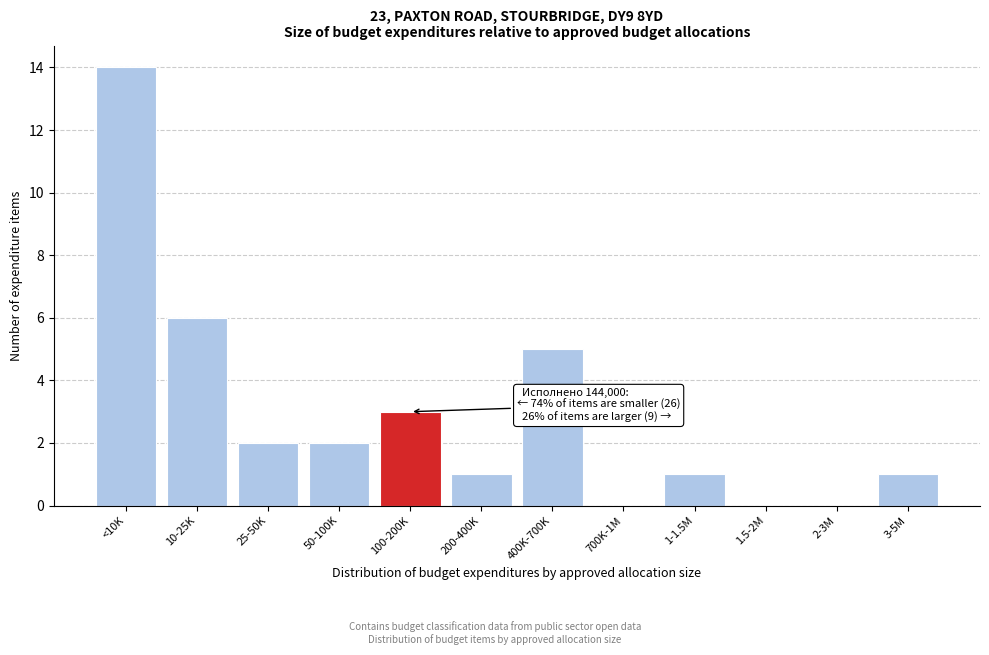

Reading left to right, extract all data points from this chart.

<10K=14	10-25K=6	25-50K=2	50-100K=2	100-200K=3	200-400K=1	400K-700K=5	700K-1M=0	1-1.5M=1	1.5-2M=0	2-3M=0	3-5M=1